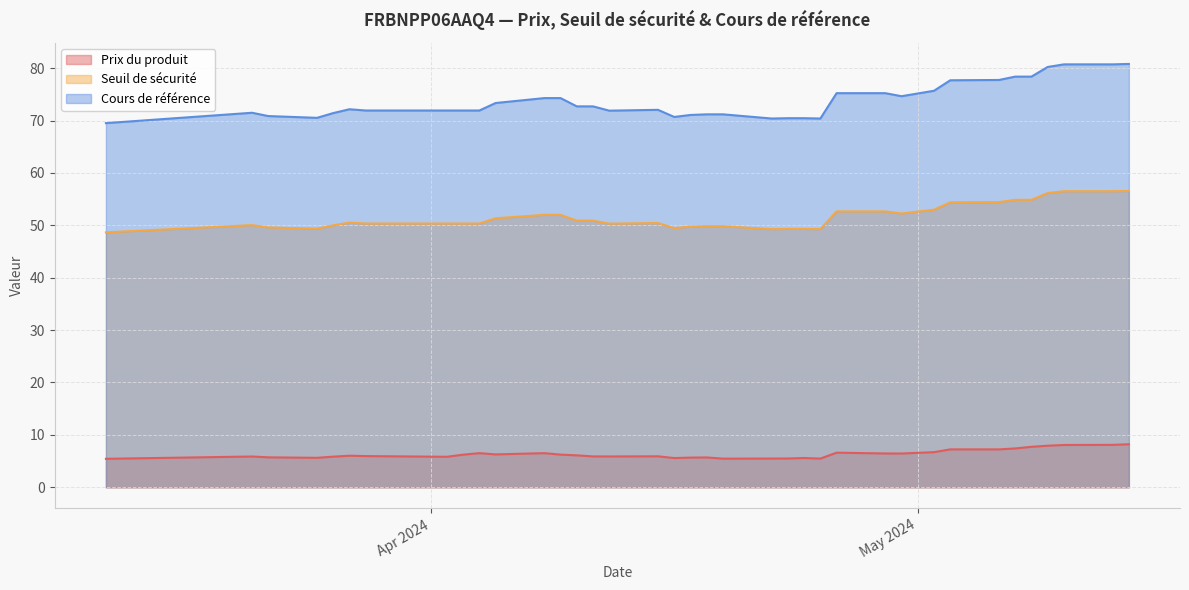

List the series in order of their overall mean, lowest first.

Prix du produit, Seuil de sécurité, Cours de référence